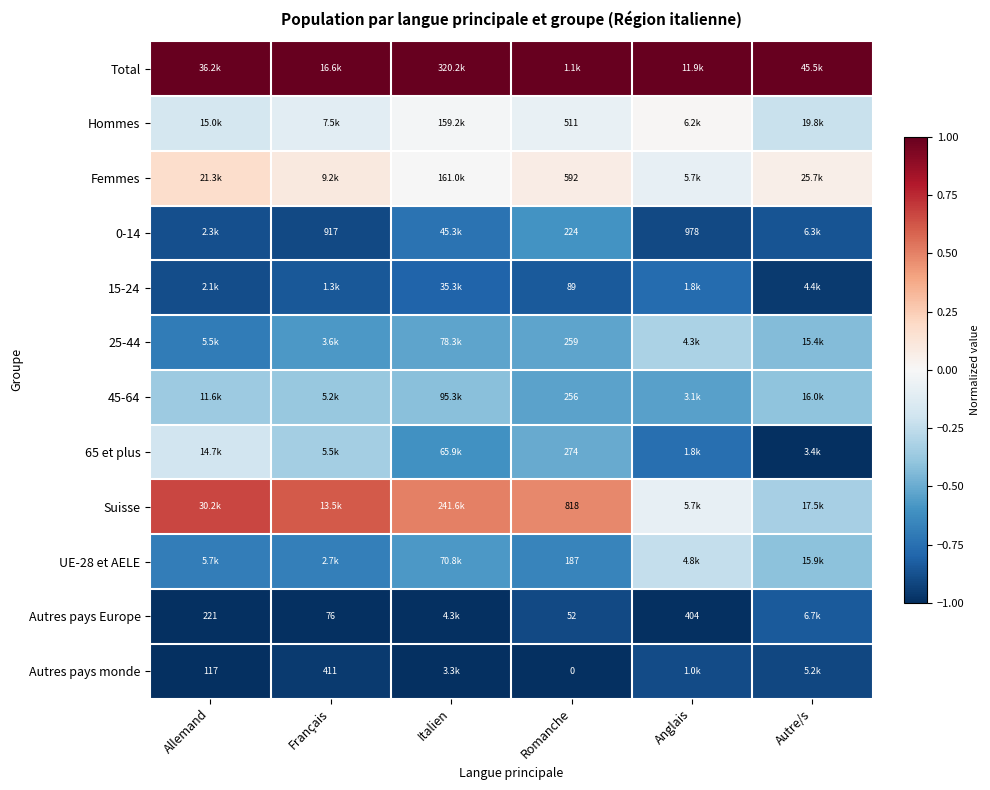

True or false: Total has a value of 0.4 at Autre/s.

False